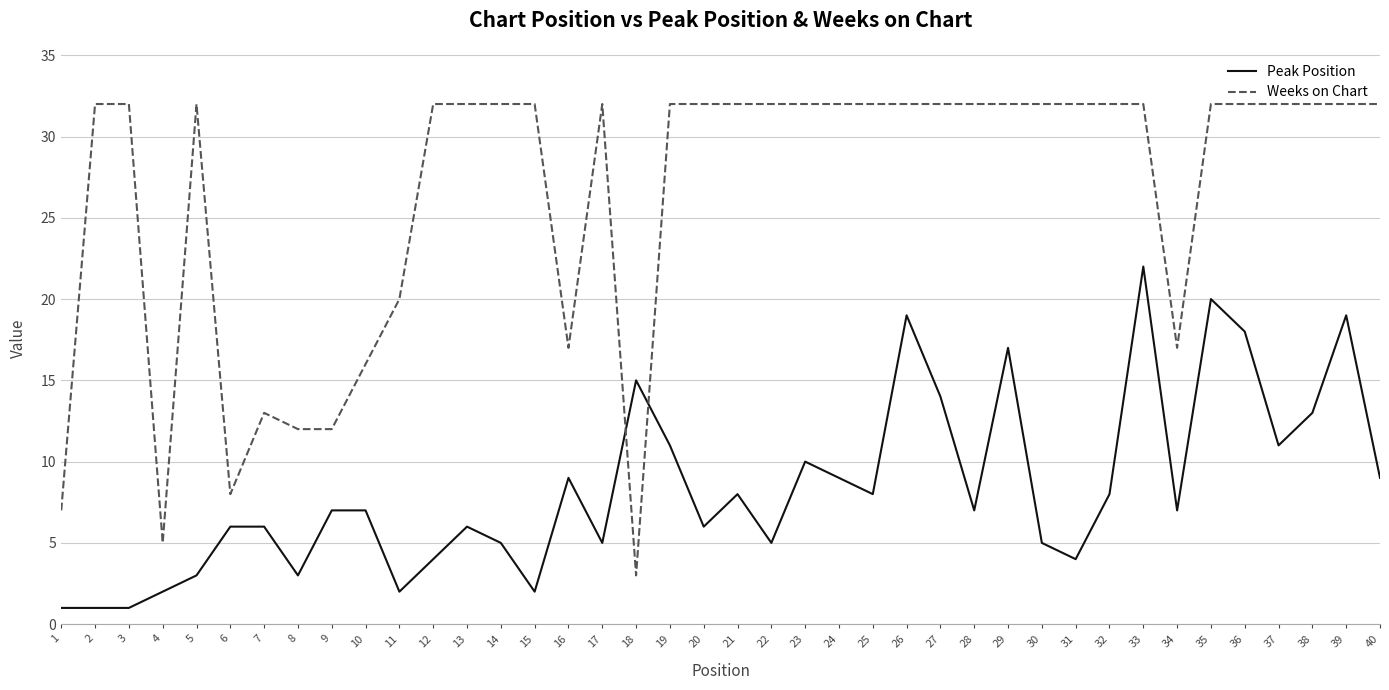

What is the sum of all Peak Position values?

335